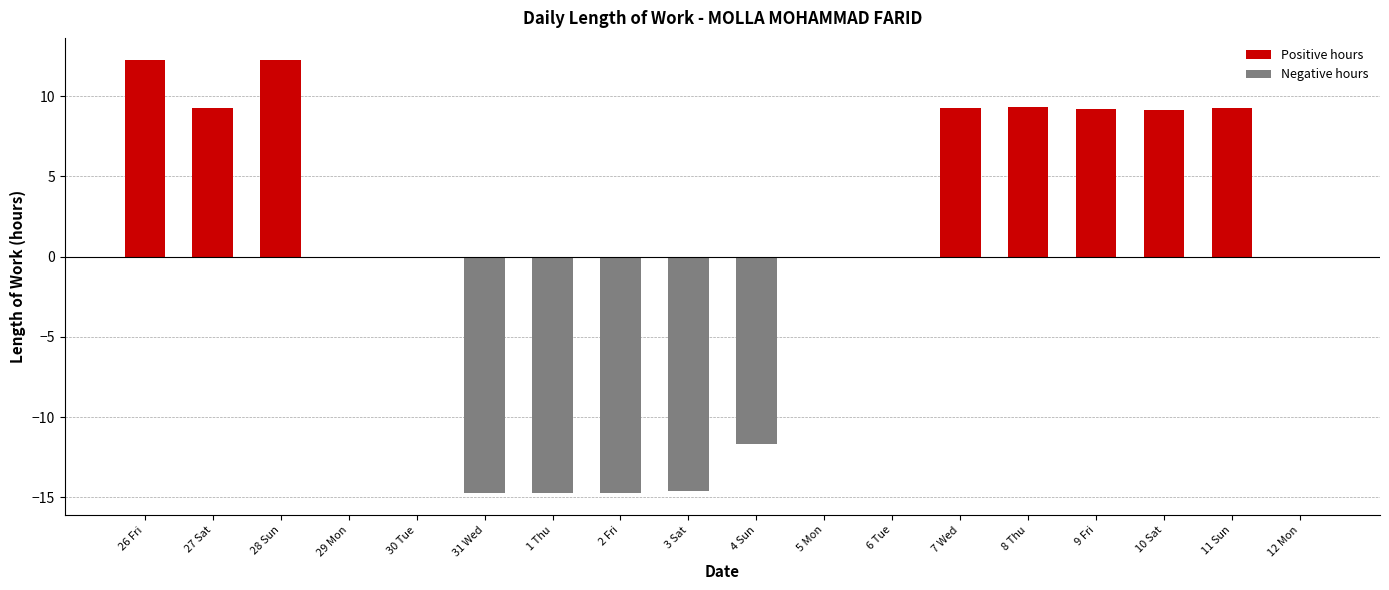

True or false: the data shows 9.2 at 27 Sat.

True